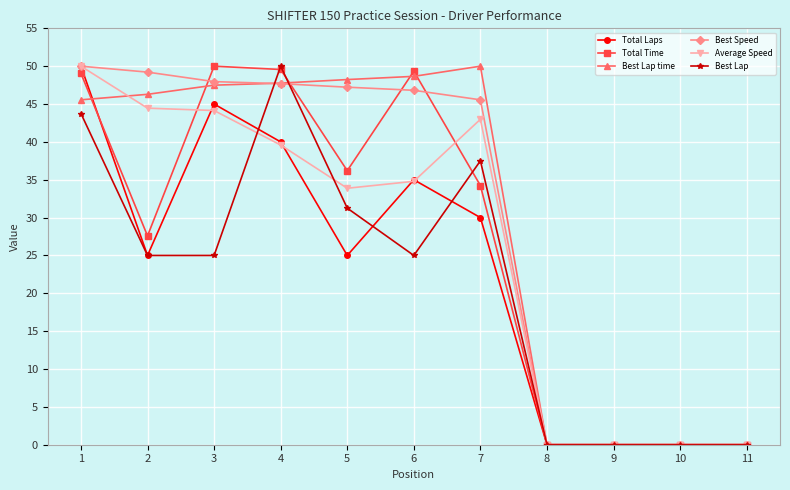

Which category has the highest value in the Best Speed series?

1